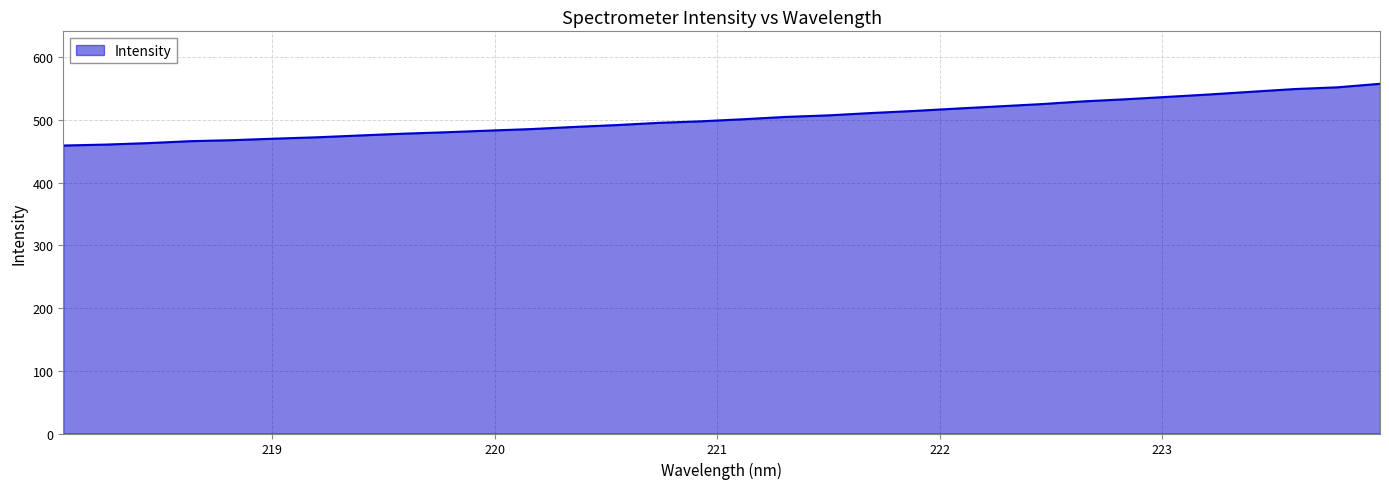

What is the smallest value displayed?

459.1